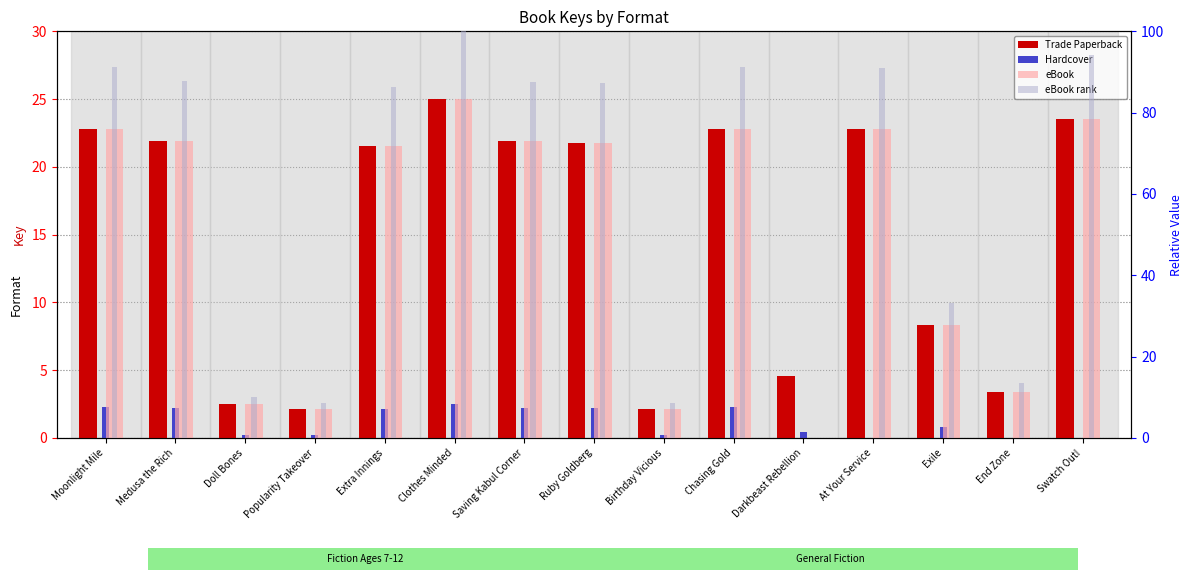

Which series has the largest range (max minus min)?

eBook rank